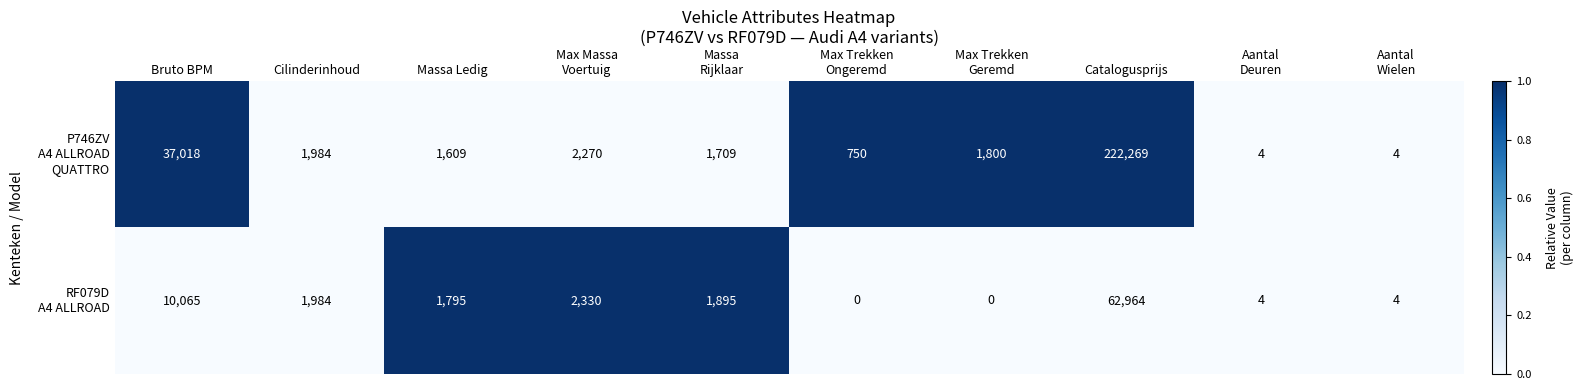

What is the difference between the highest and lowest values at Catalogusprijs?

159305